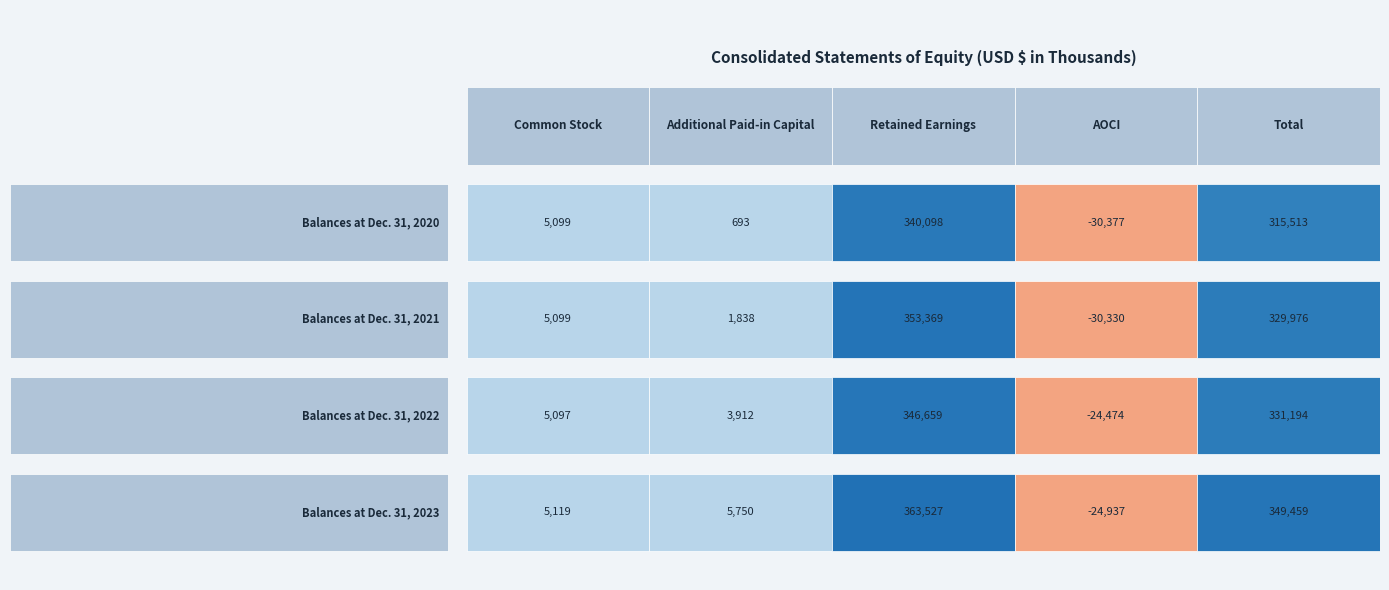

How many data points in Balances at Dec. 31, 2023 are above 5750?

2